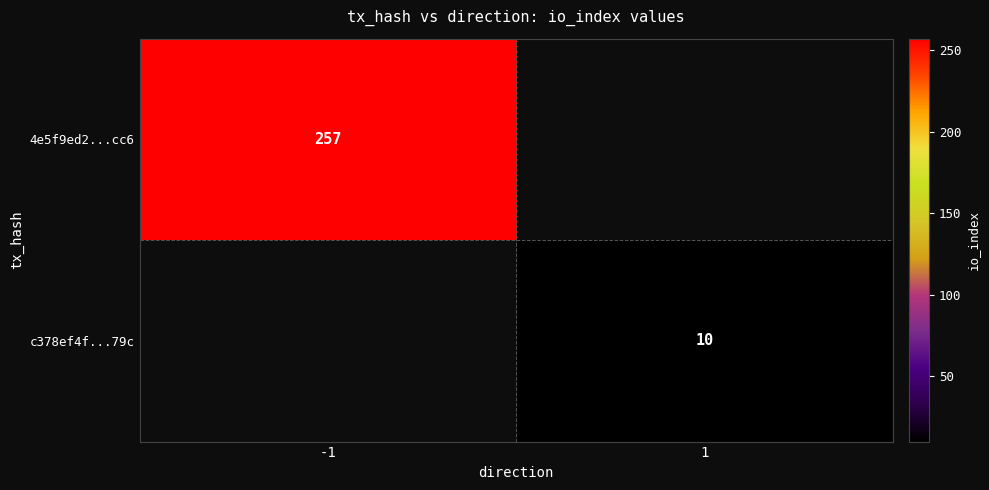

Which has a higher value, 1 or -1?

-1